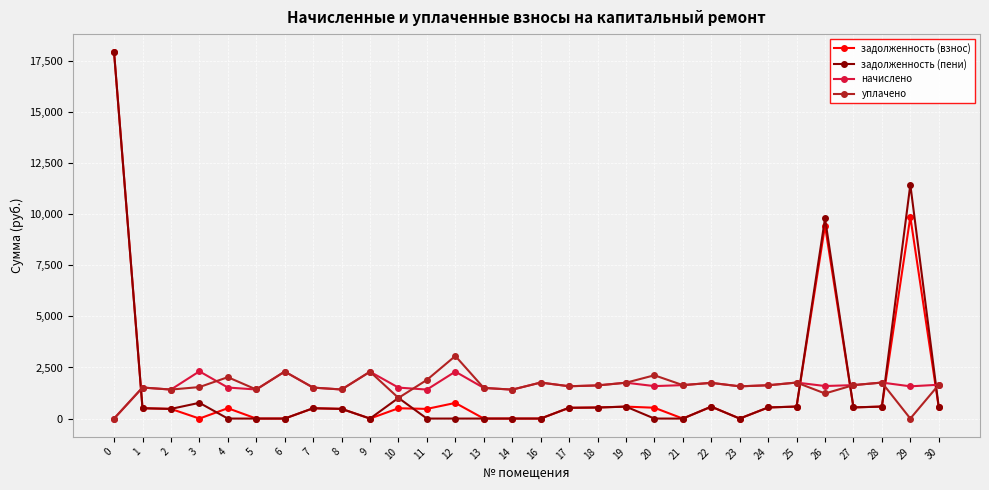

How many intersections are there between задолженность (взнос) and начислено?

5